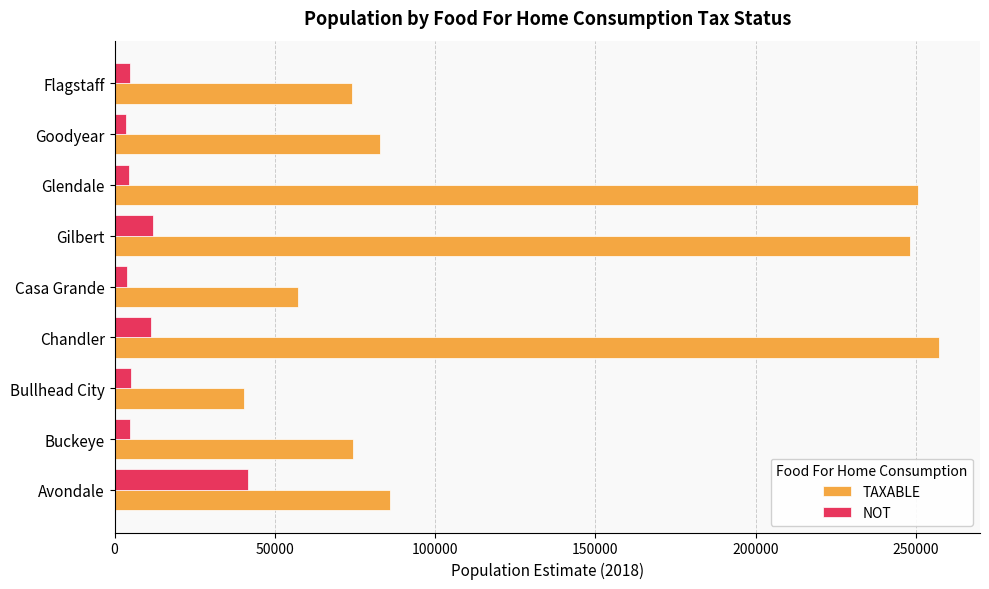

What is the sum of all NOT values?

91889